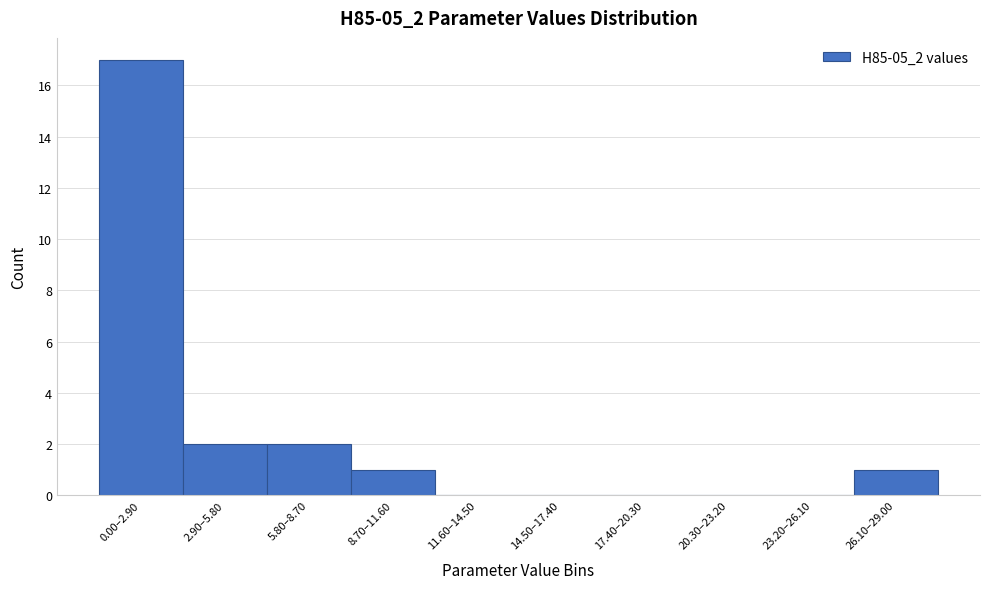

Reading right to left, extract all data points from this chart.

26.10–29.00=1	23.20–26.10=0	20.30–23.20=0	17.40–20.30=0	14.50–17.40=0	11.60–14.50=0	8.70–11.60=1	5.80–8.70=2	2.90–5.80=2	0.00–2.90=17